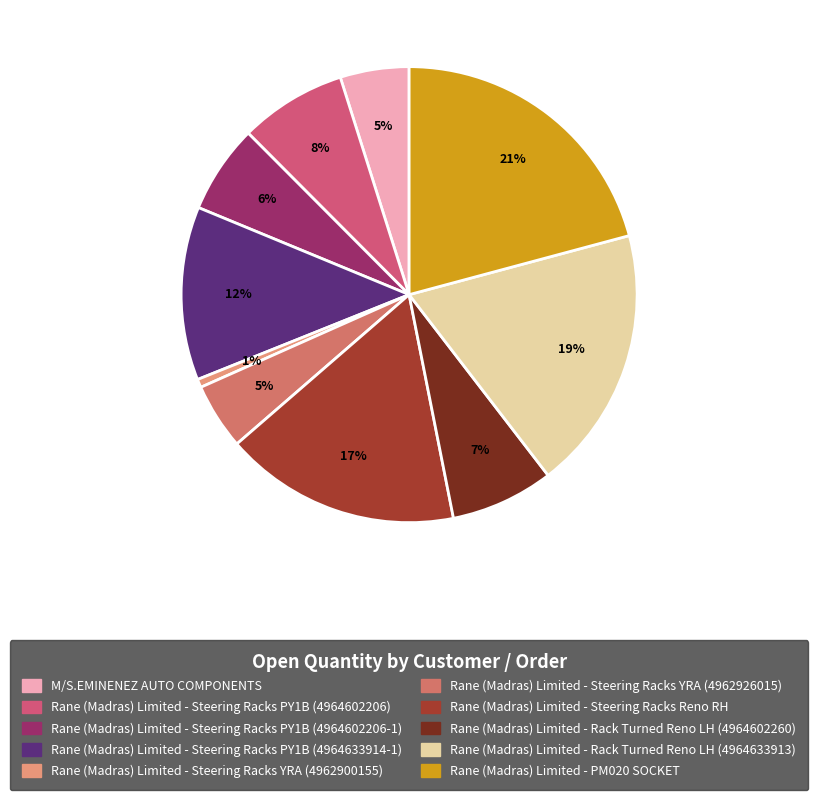

What is the largest slice in the pie chart?

Rane (Madras) Limited - PM020 SOCKET